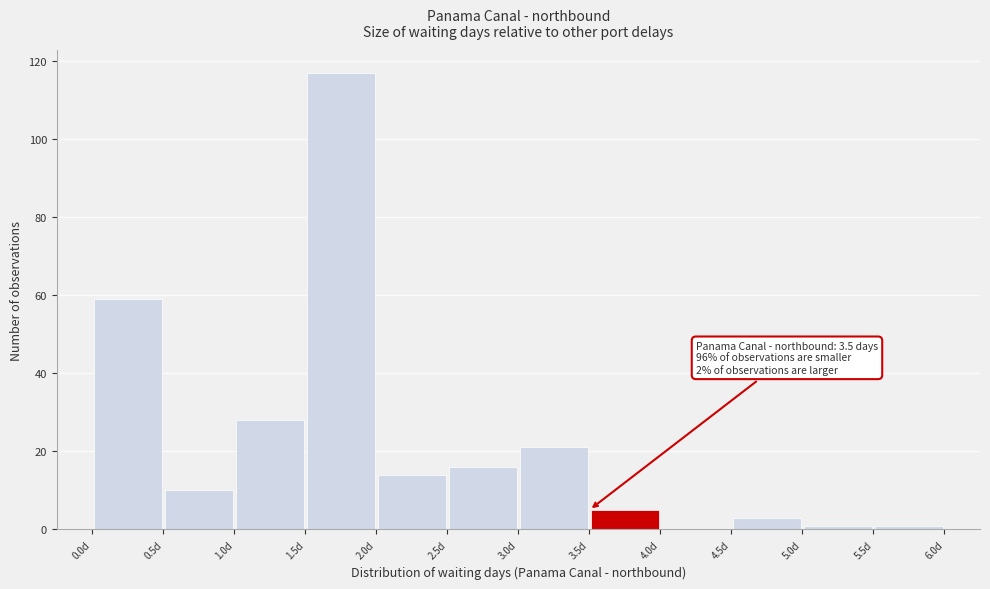

Which range on the x-axis has the tallest bar?

1.5 to 2.0